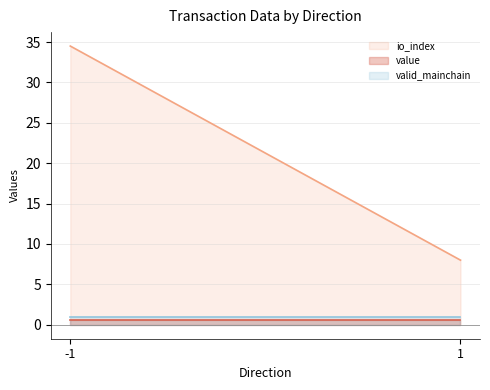

Which series has the largest range (max minus min)?

io_index